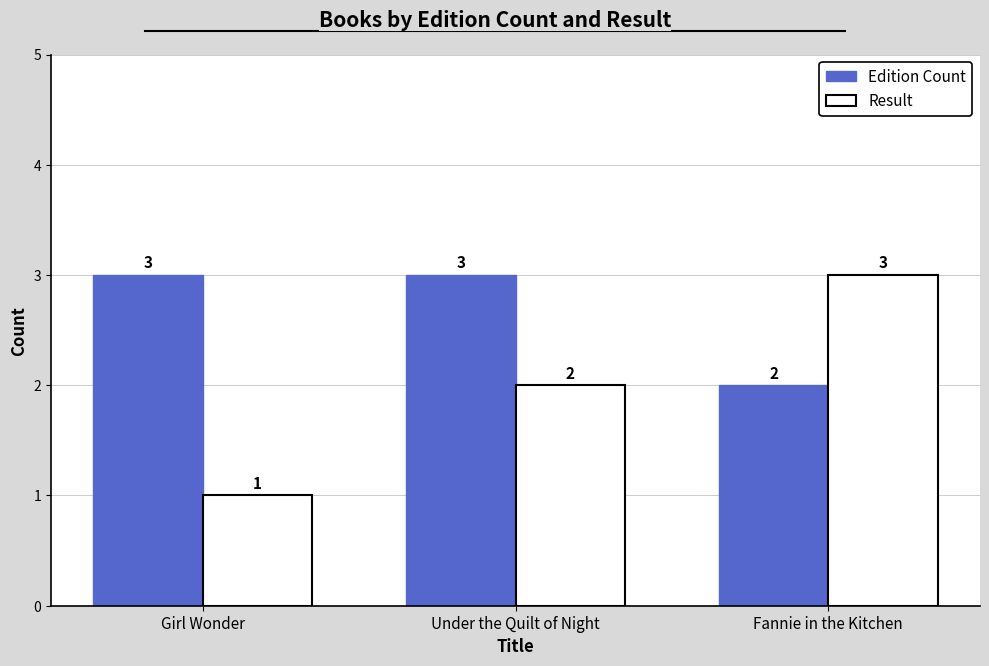

At Fannie in the Kitchen, list the series in order from largest to smallest.

Result, Edition Count